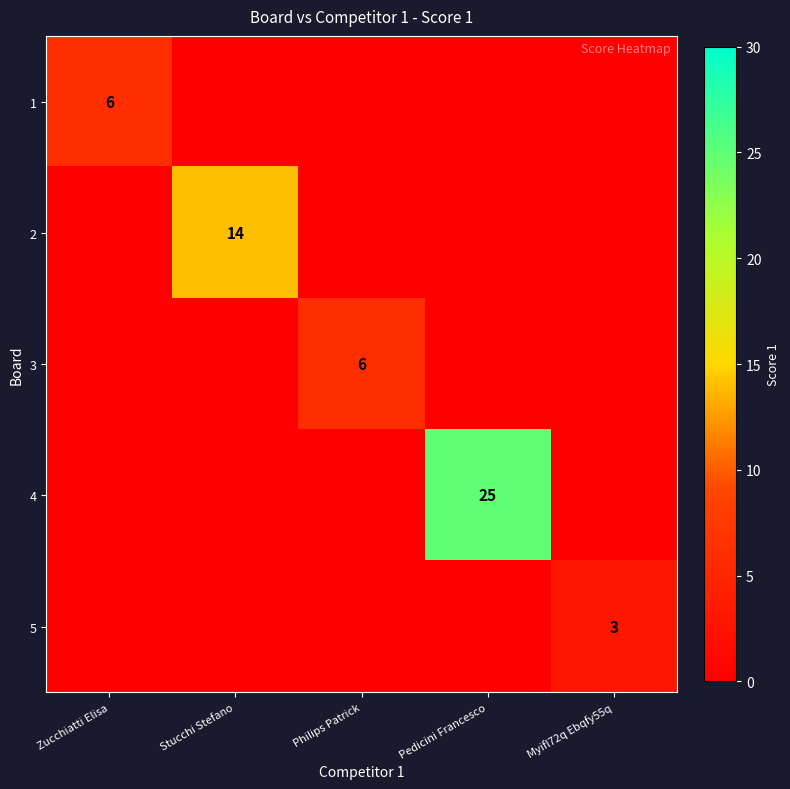

At which category is the sum across all series the highest?

Pedicini Francesco